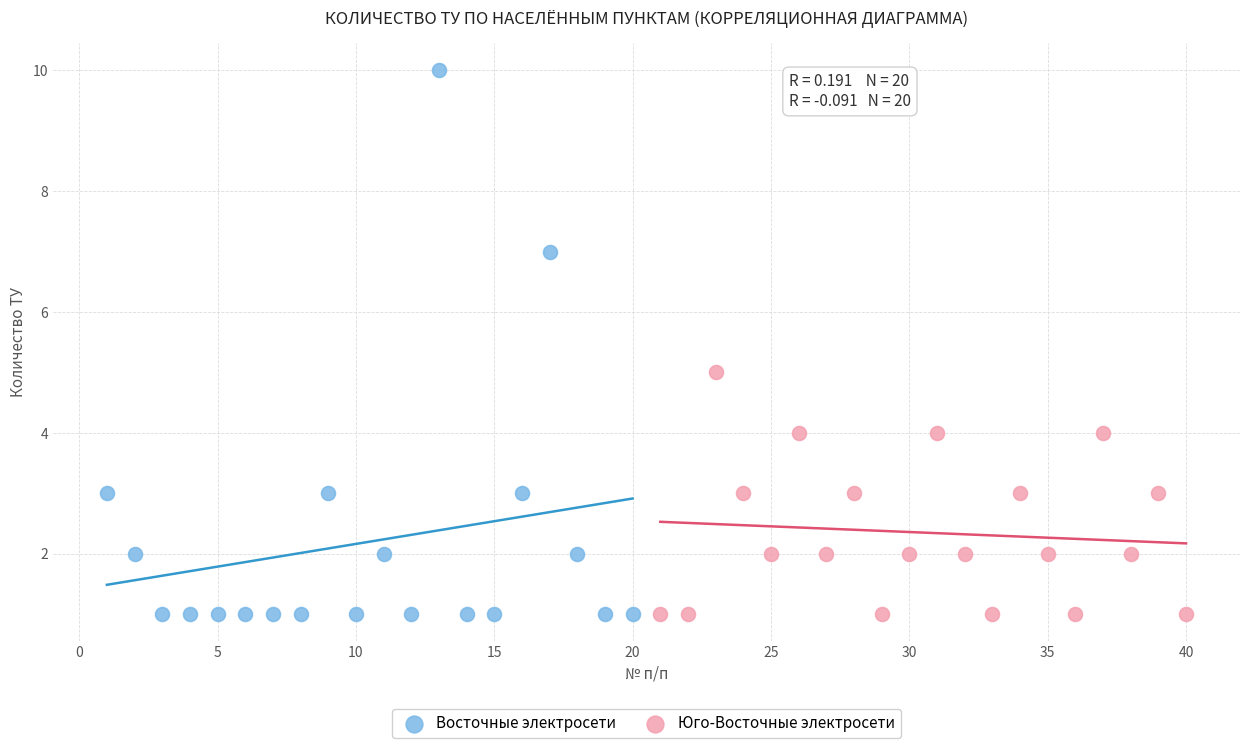

Which series reaches the maximum Y coordinate?

Восточные электросети